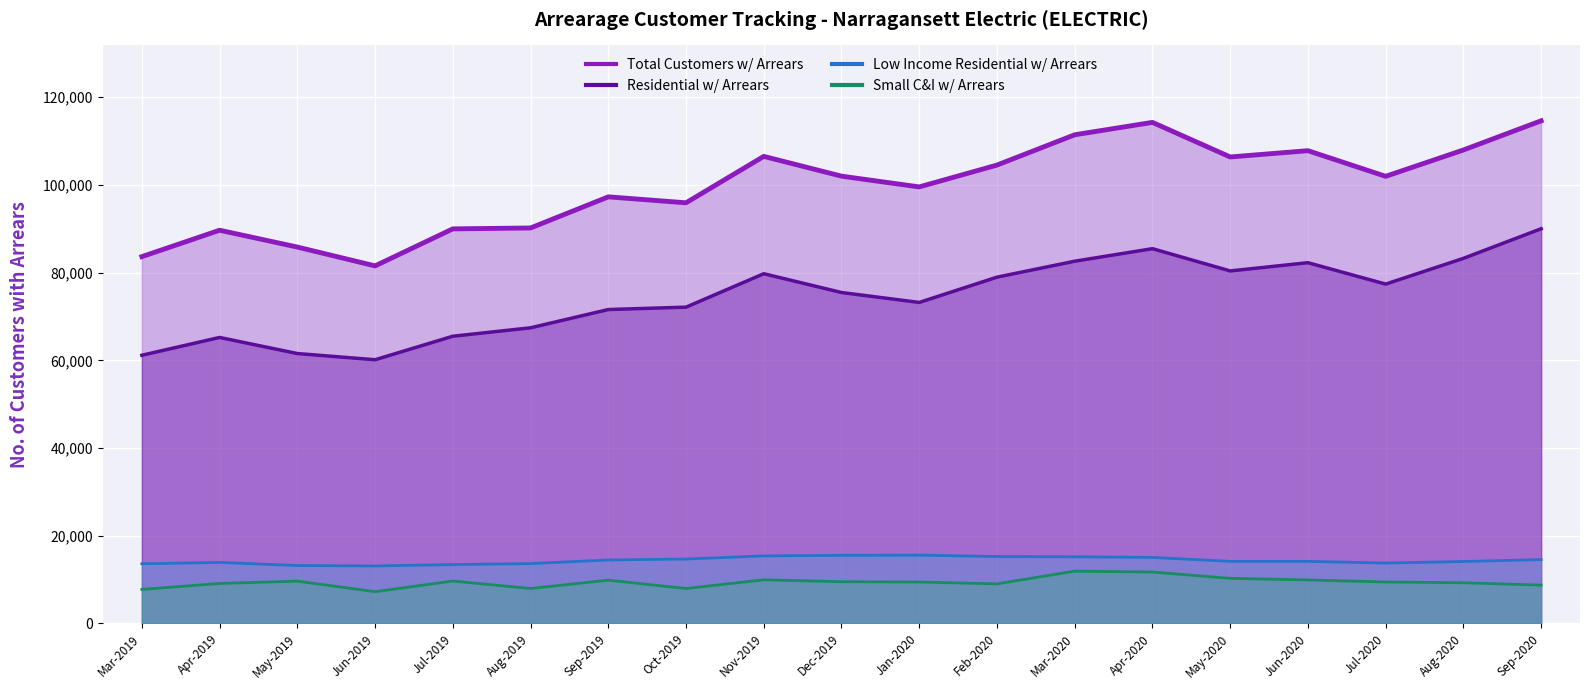

True or false: Residential w/ Arrears has more than 1 interior local peaks.

True